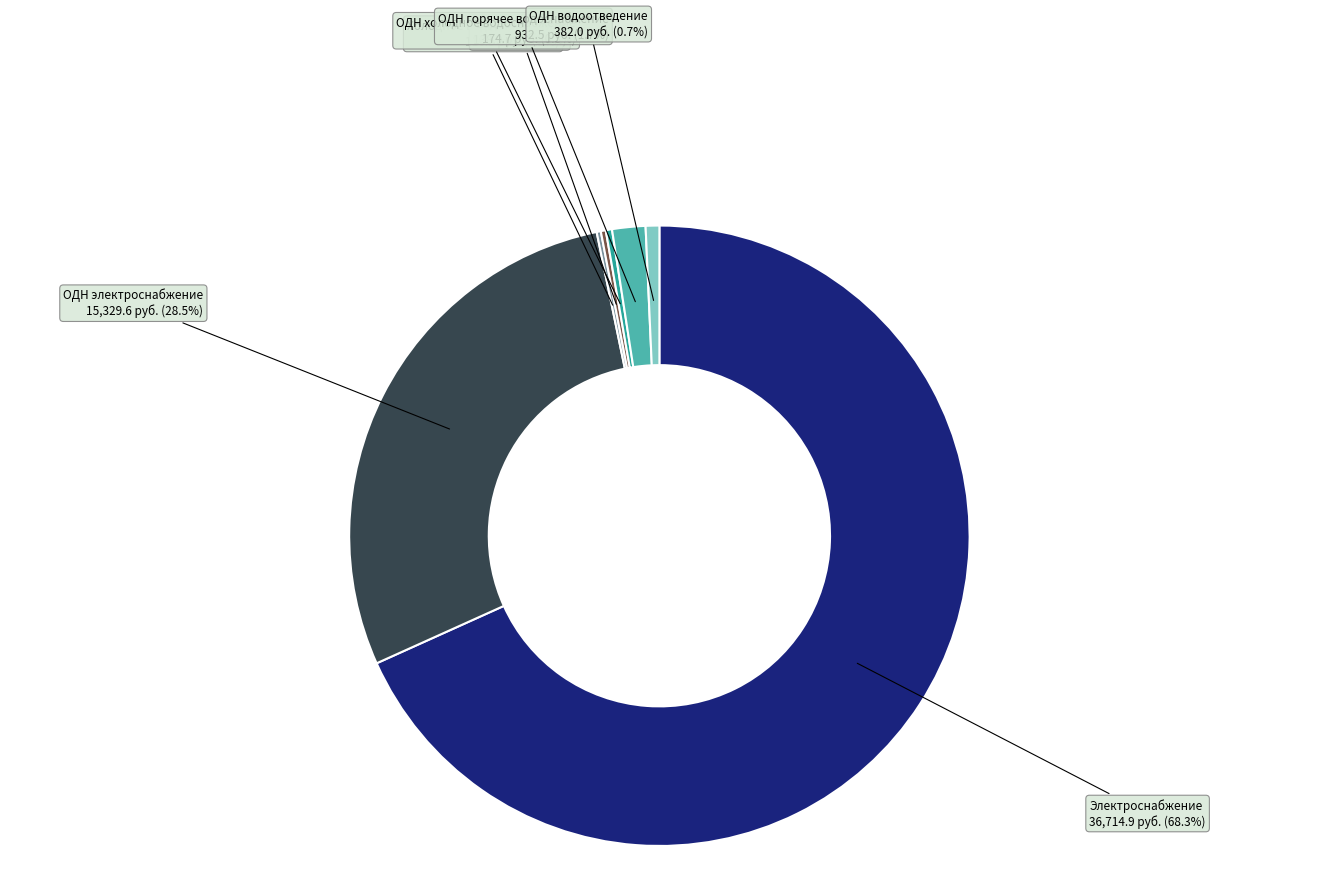

Is there any slice that represents more than half of the pie?

Yes